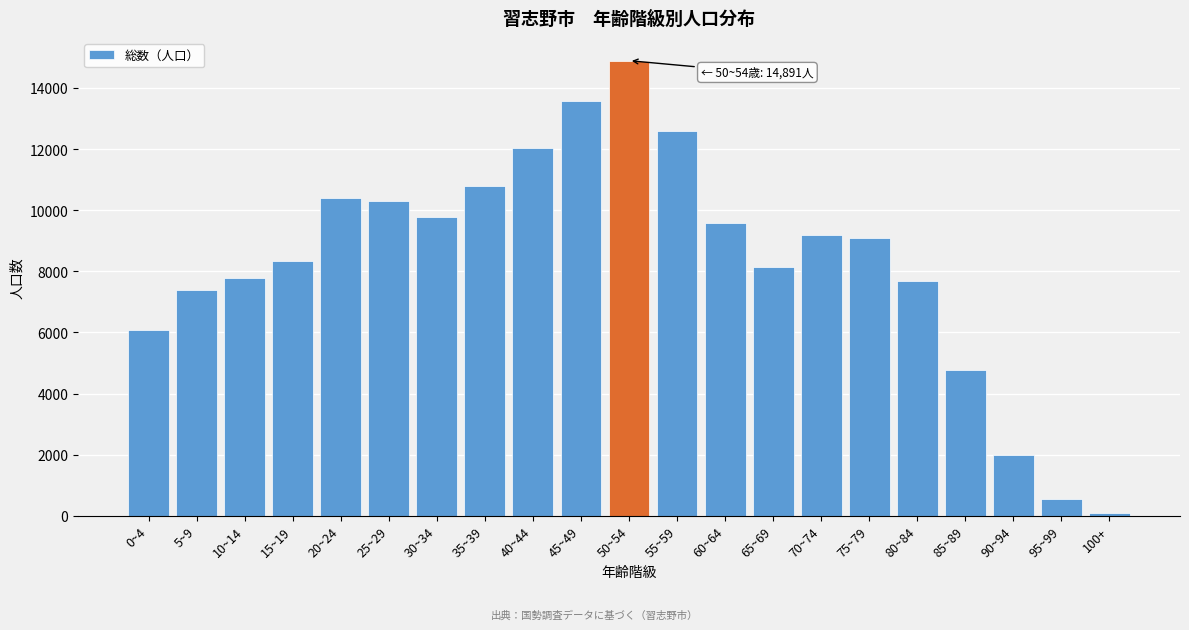

Reading left to right, list all the values displayed in this chart.

0~4=6065	5~9=7383	10~14=7782	15~19=8346	20~24=10399	25~29=10309	30~34=9788	35~39=10783	40~44=12036	45~49=13574	50~54=14891	55~59=12597	60~64=9568	65~69=8144	70~74=9196	75~79=9103	80~84=7670	85~89=4765	90~94=1998	95~99=549	100+=81